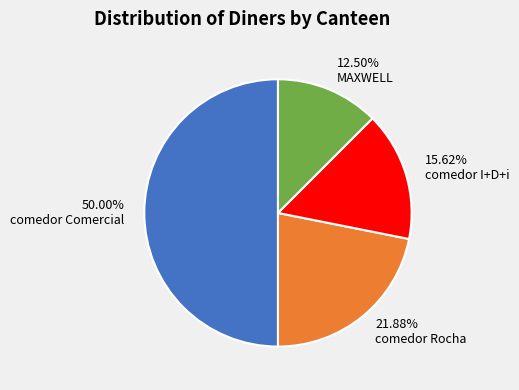

Is 12.50% MAXWELL the majority of the pie?

No